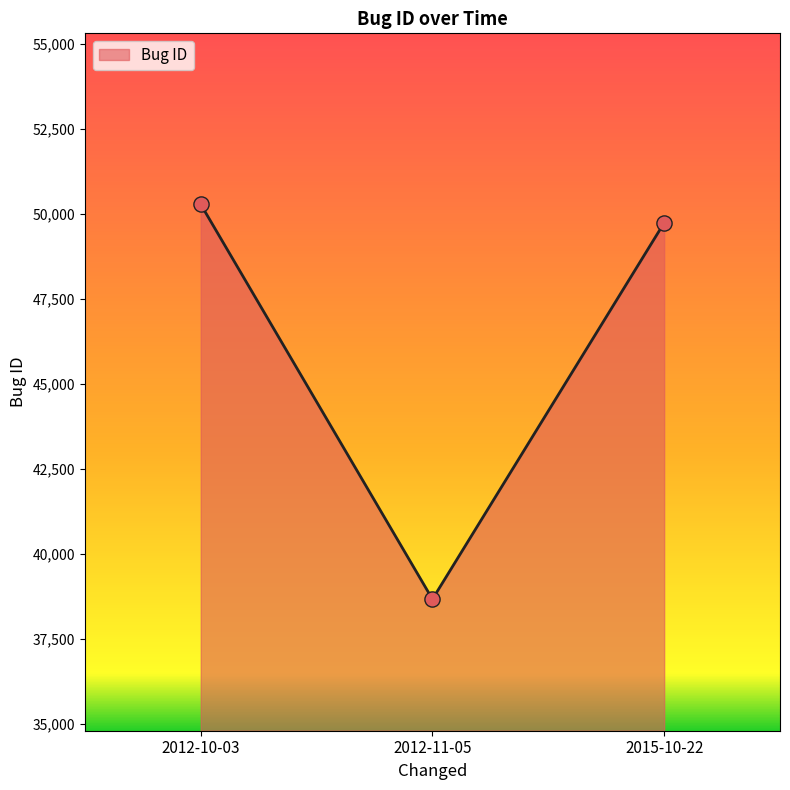

What is the change in value from 2012-11-05 to 2015-10-22?

+11063